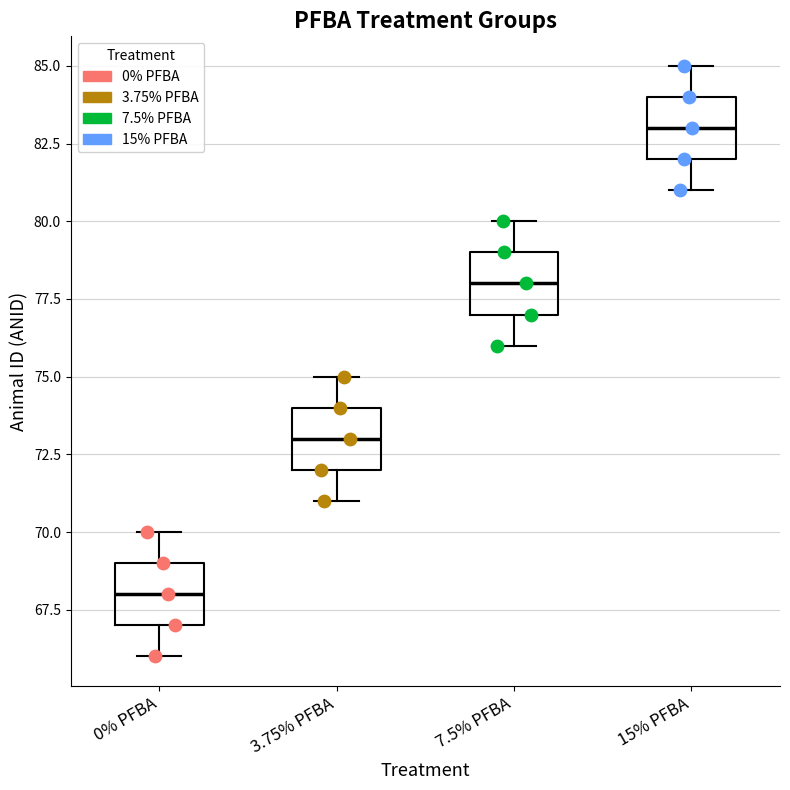

Reading left to right, read every box against the y-axis: the position of its median line, the range the box covers, and the ends of its whiskers. The values are not printed on the chart, so give them approximately, as read against the axis.

0% PFBA: median 68, box 67 to 69, whiskers 66 to 70
3.75% PFBA: median 73, box 72 to 74, whiskers 71 to 75
7.5% PFBA: median 78, box 77 to 79, whiskers 76 to 80
15% PFBA: median 83, box 82 to 84, whiskers 81 to 85